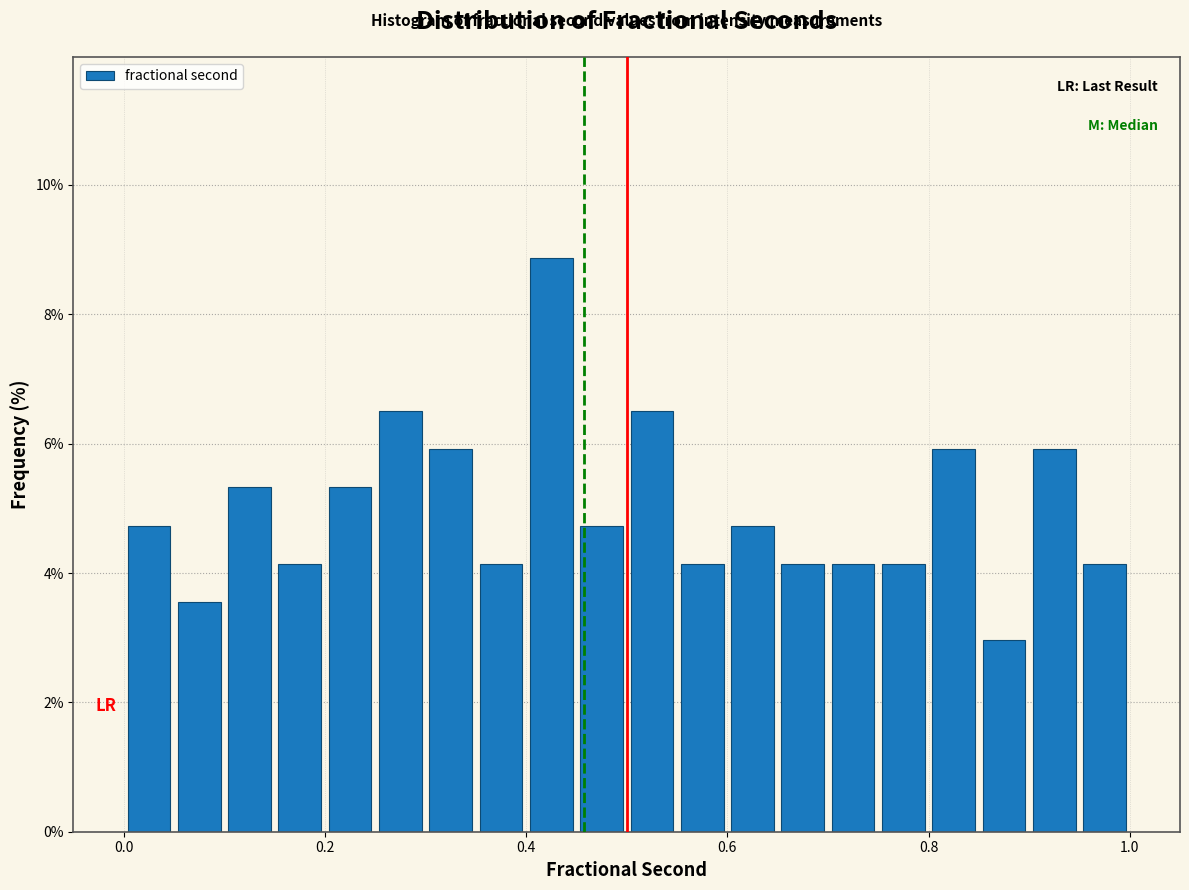

Read against the x-axis, roughly where is the centre of the tallest bar?

0.42